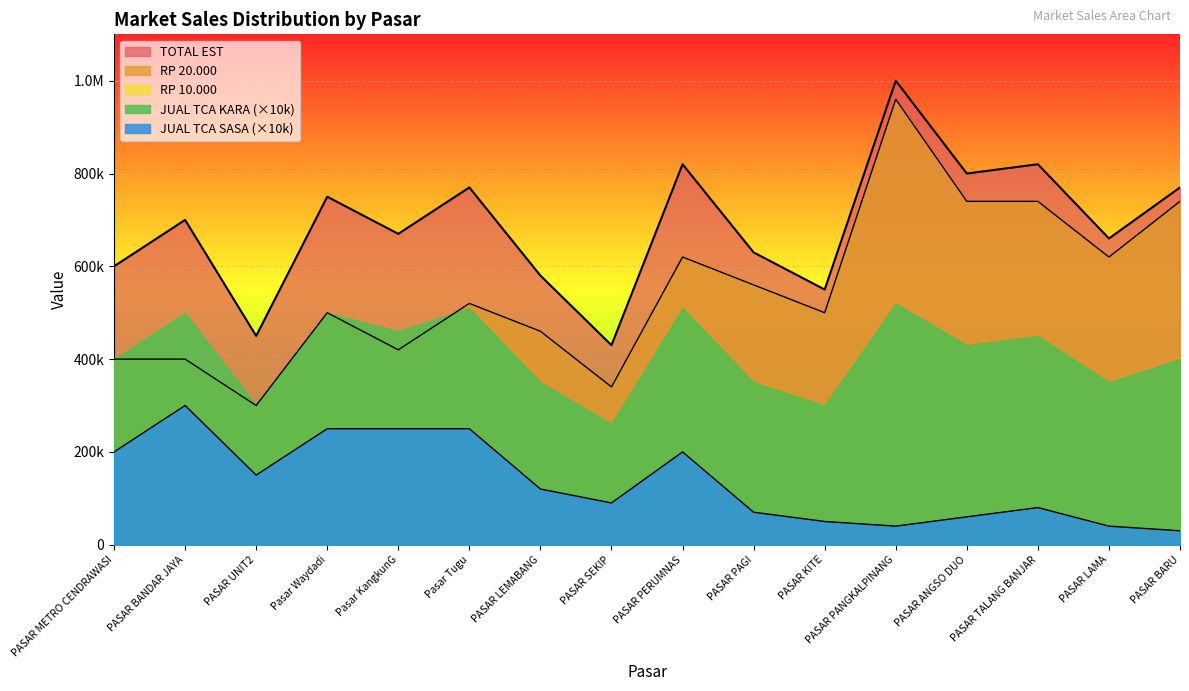

Which series has the largest total across all categories?

TOTAL EST